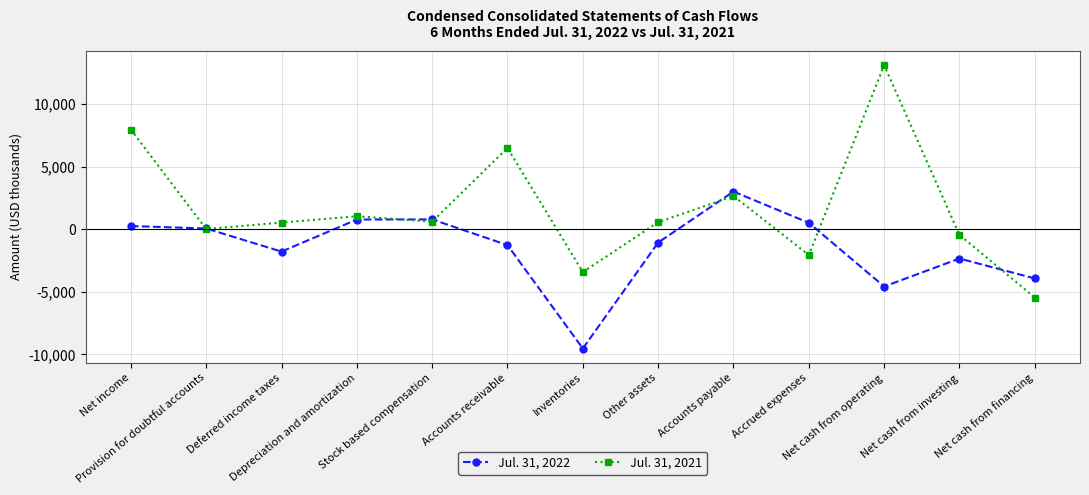

Which series has the widest spread of values?

Jul. 31, 2021